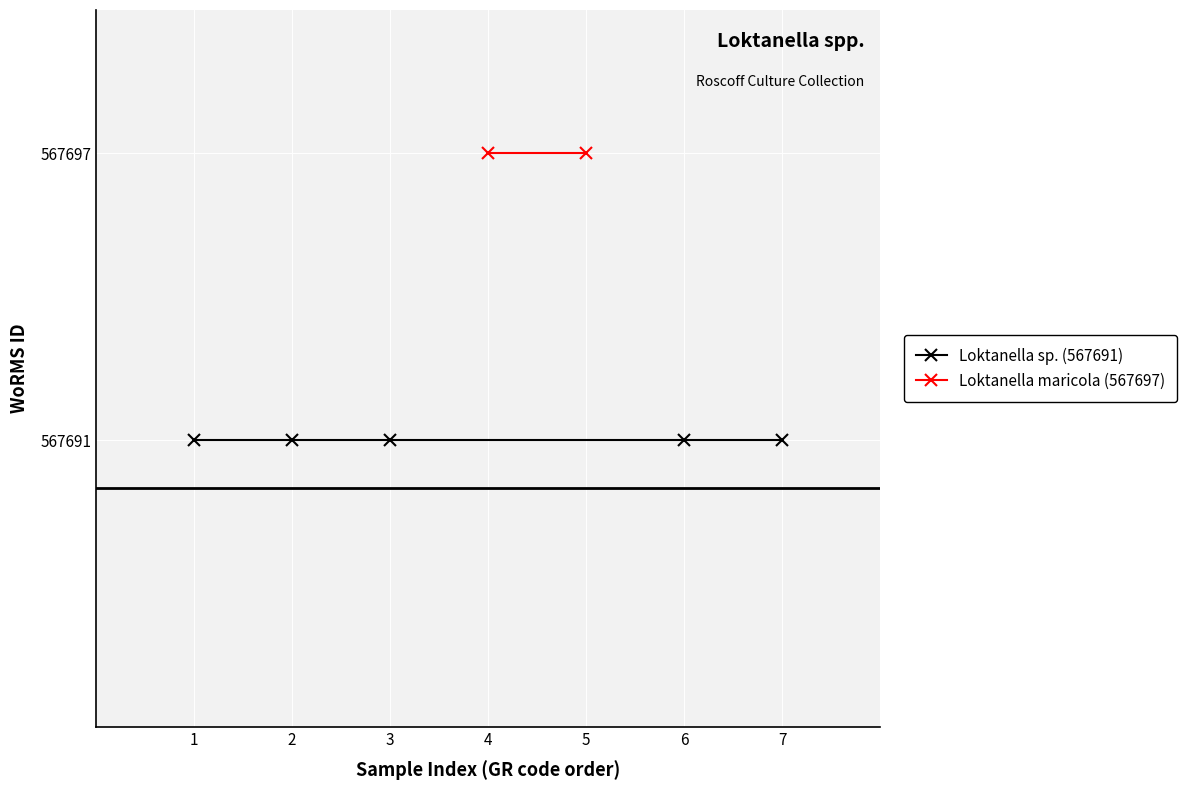

Is it true that Loktanella maricola (567697) equals 567697 at 2018-10-03?

True